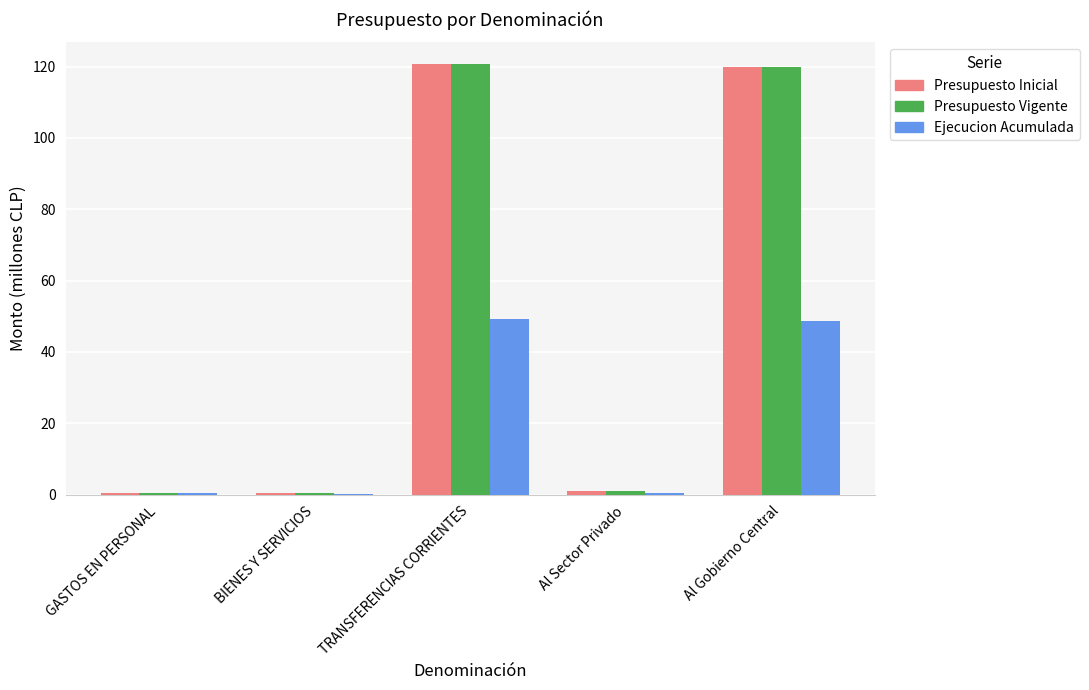

What is the sum of the Ejecucion Acumulada values at TRANSFERENCIAS CORRIENTES and Al Gobierno Central?

97.9